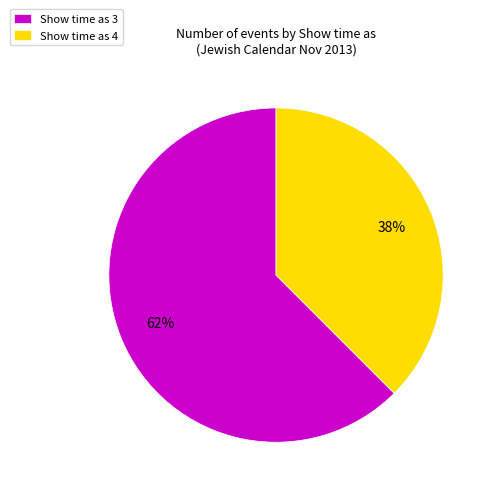

To the nearest percent, what is the combined percentage of Show time as 4 and Show time as 3?

100%